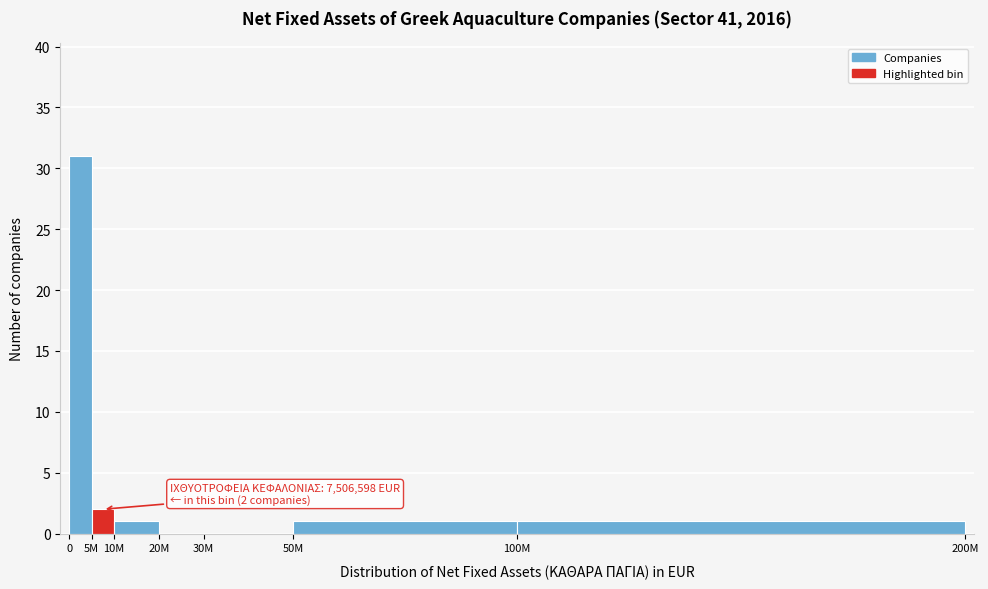

Reading left to right, transcribe all the data shown in this chart.

0=31	5M=2	10M=1	20M=0	30M=0	50M=1	100M=1